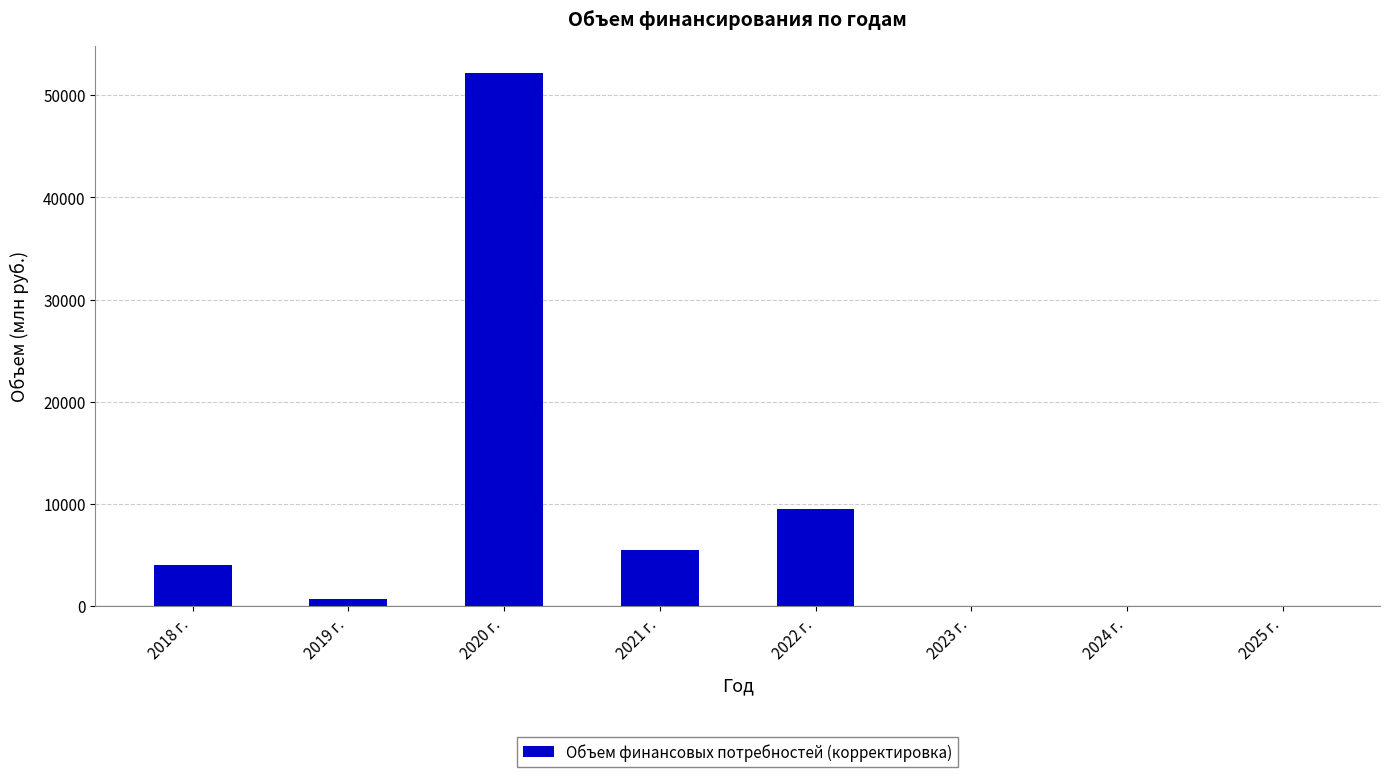

What is the change in value from 2020 г. to 2021 г.?

-46720.3